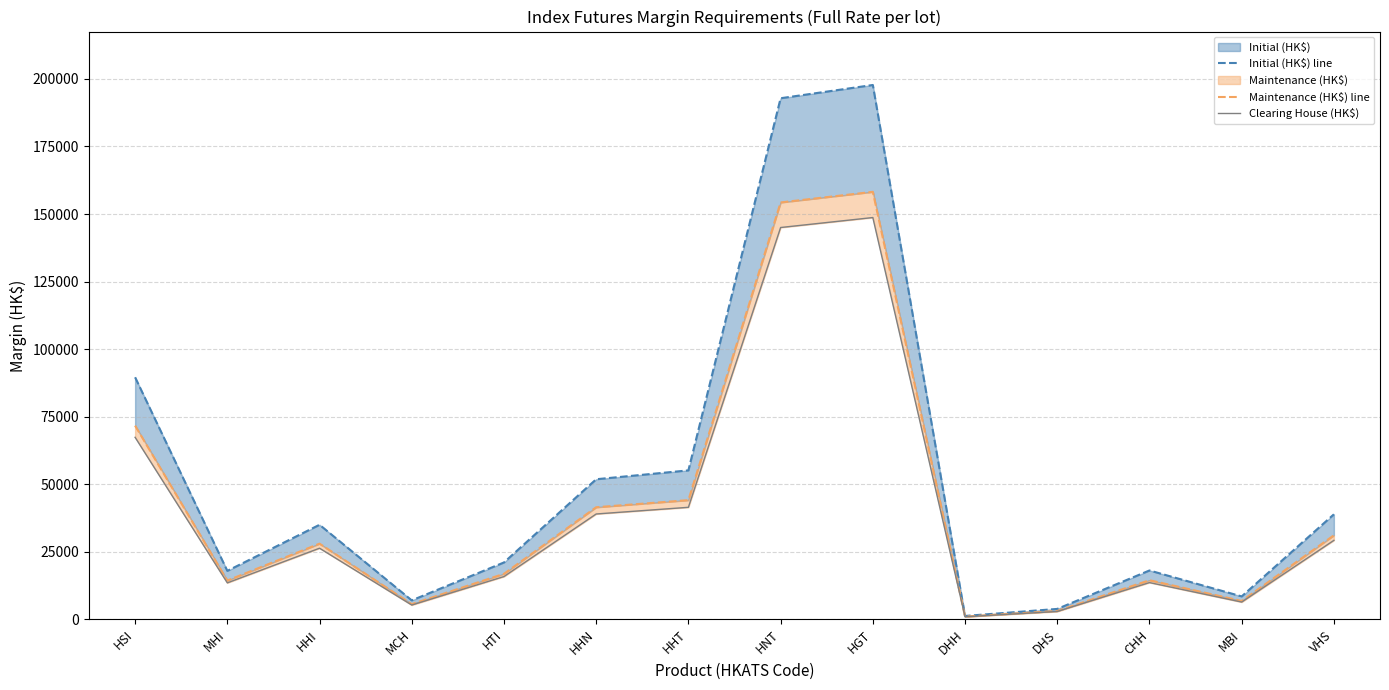

True or false: Initial (HK$) line has more than 2 points higher than both neighbors.

True